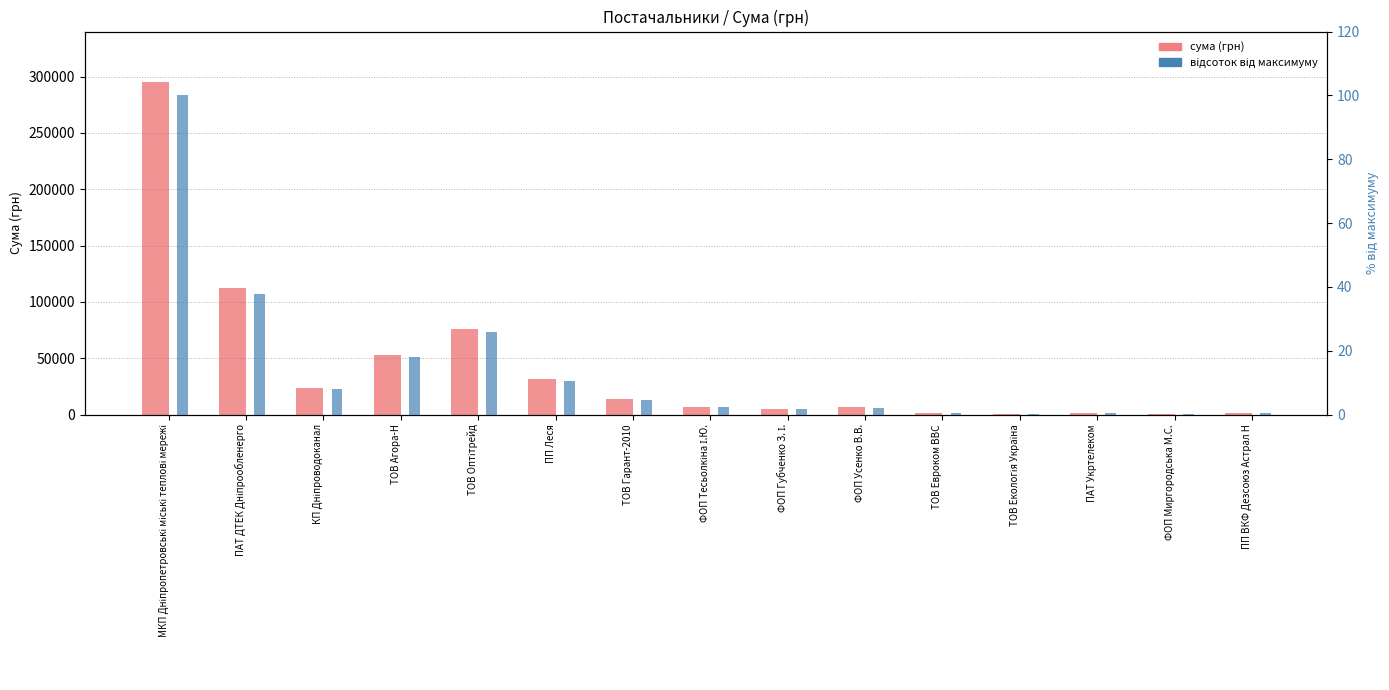

What is the label of the 10th bar from the right?

ПП Леся